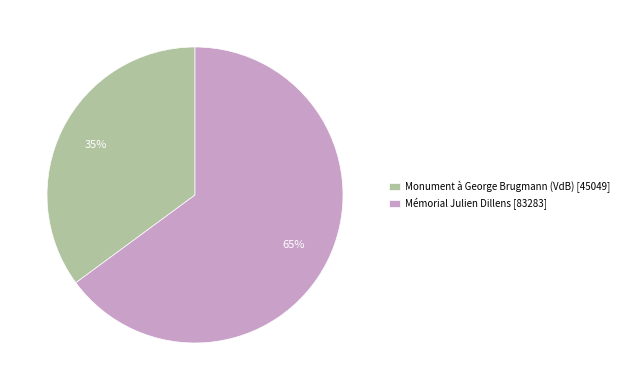

True or false: Mémorial Julien Dillens accounts for 51% of the total.

False